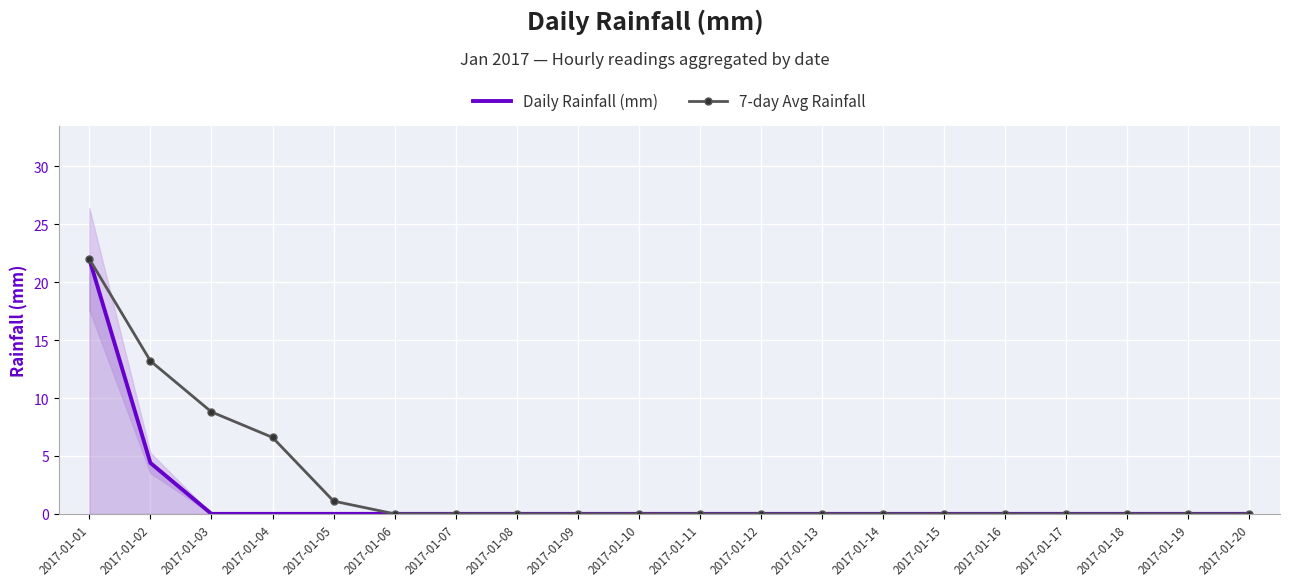

True or false: Daily Rainfall (mm) has more than 2 interior local peaks.

False